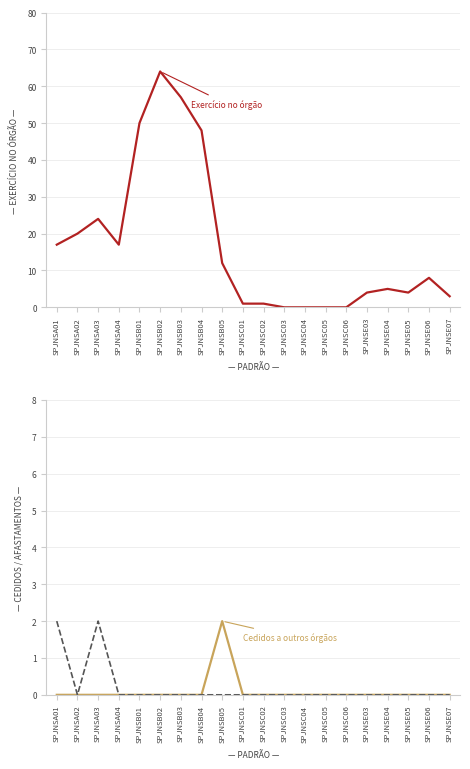

True or false: Outros afastamentos and Exercício no órgão intersect in this chart.

False